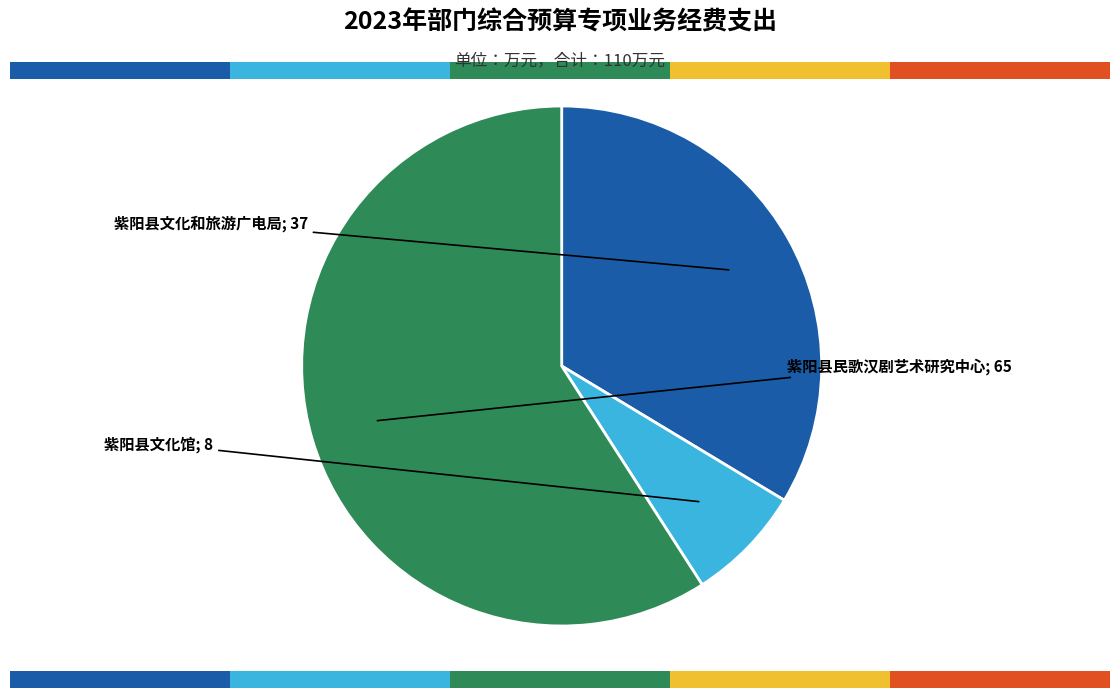

Is there any slice that represents more than half of the pie?

Yes